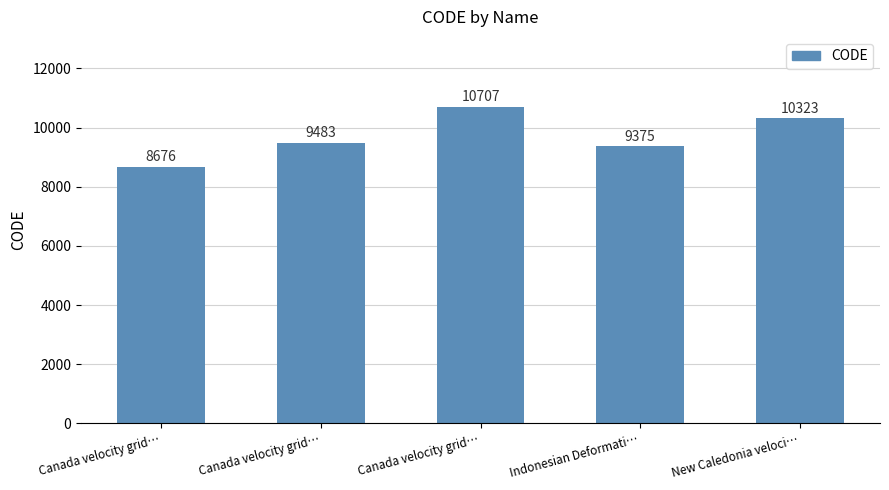

What is the maximum value shown in the chart?

10707